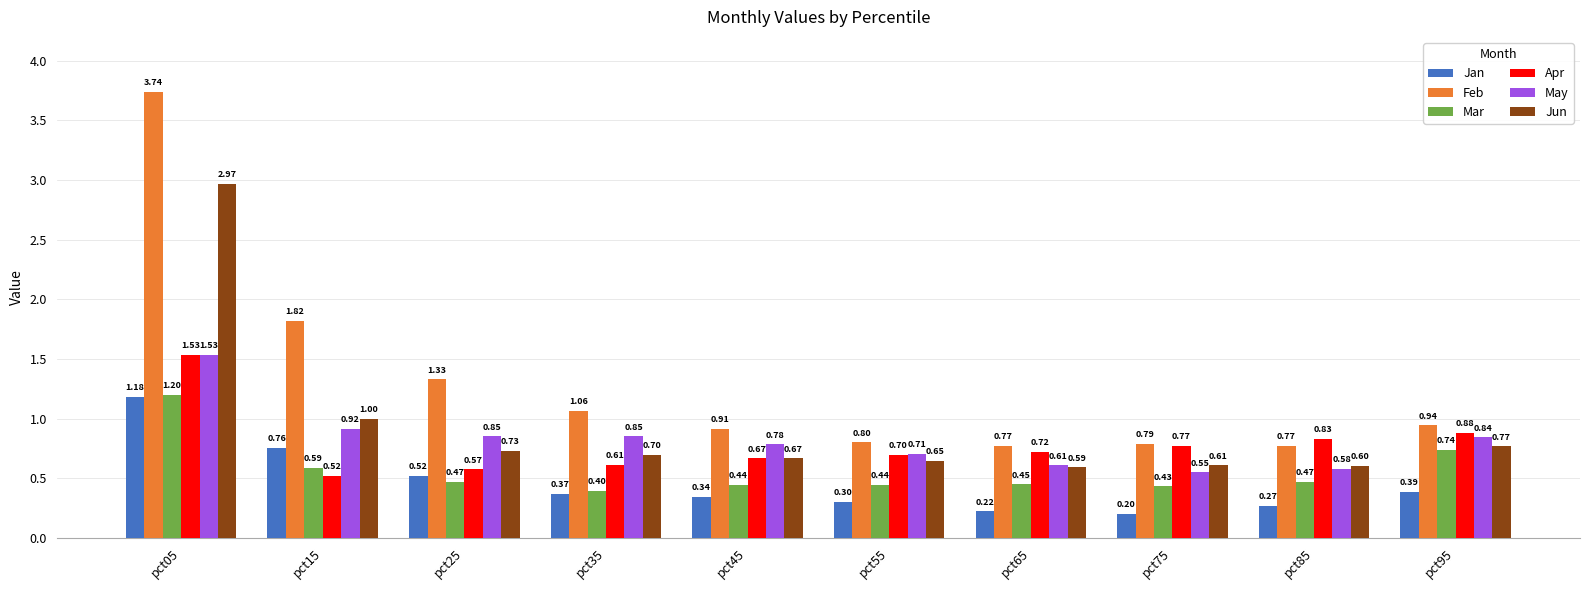

What is the difference between the highest and lowest values at pct35?

0.7